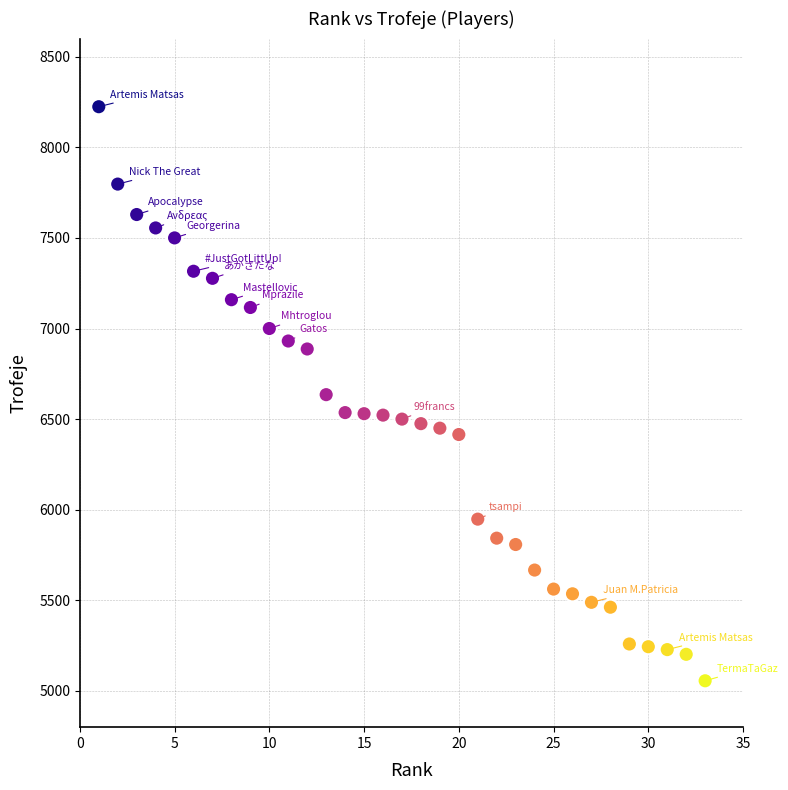

What is the range of X values (max minus min)?

32